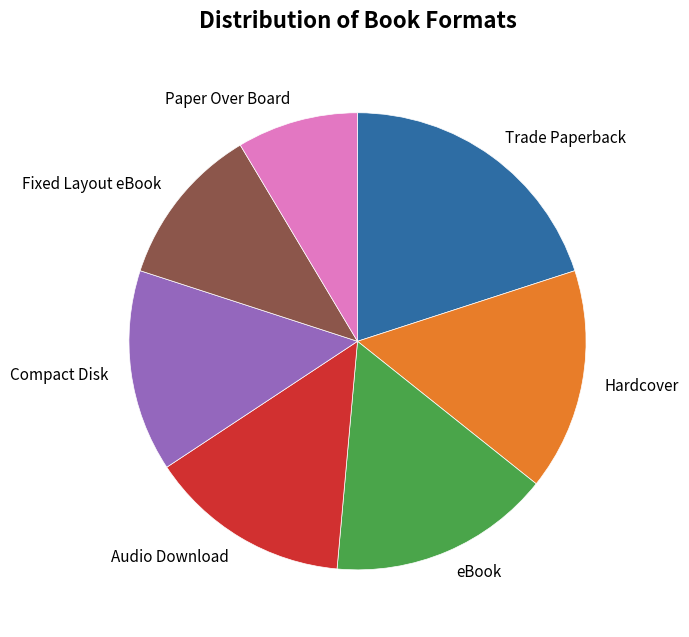

The Compact Disk slice represents 9% of the pie. True or false?

False